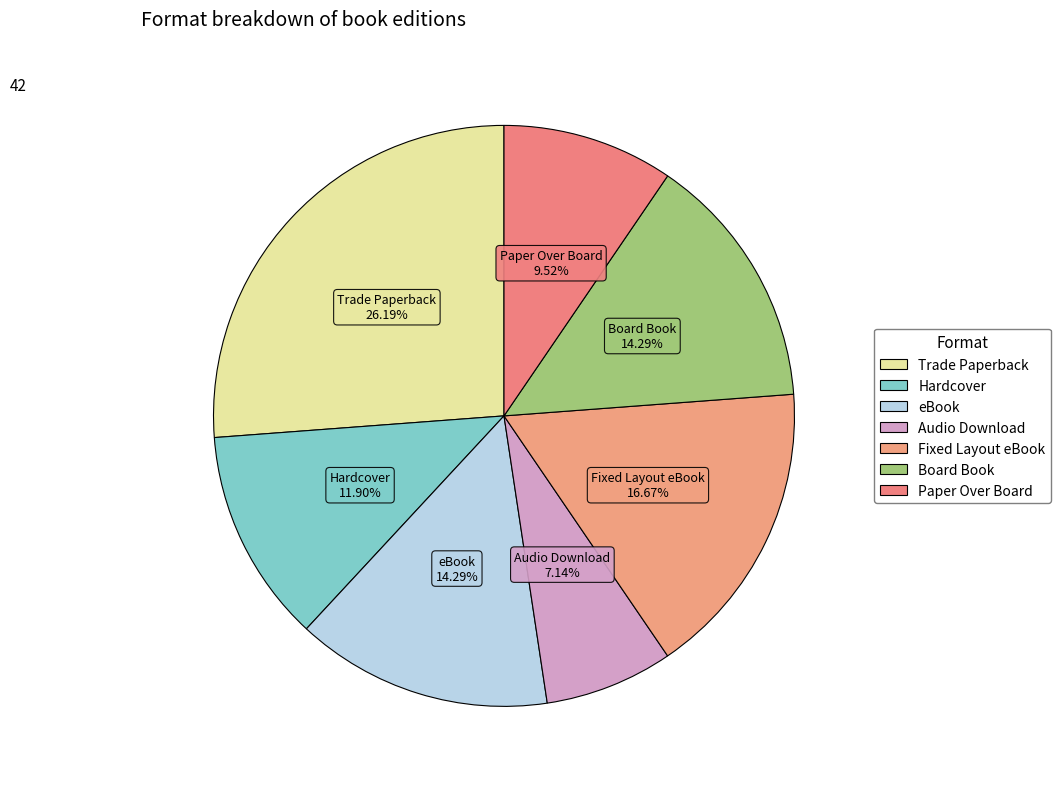

Between Audio Download and Hardcover, which is larger?

Hardcover